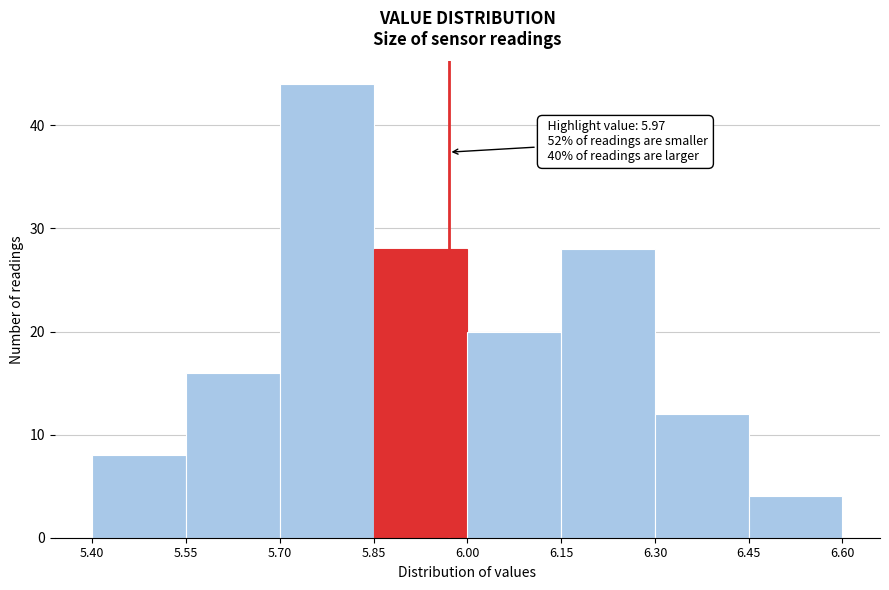

Over which range of the x-axis is the bar tallest?

5.70 to 5.85